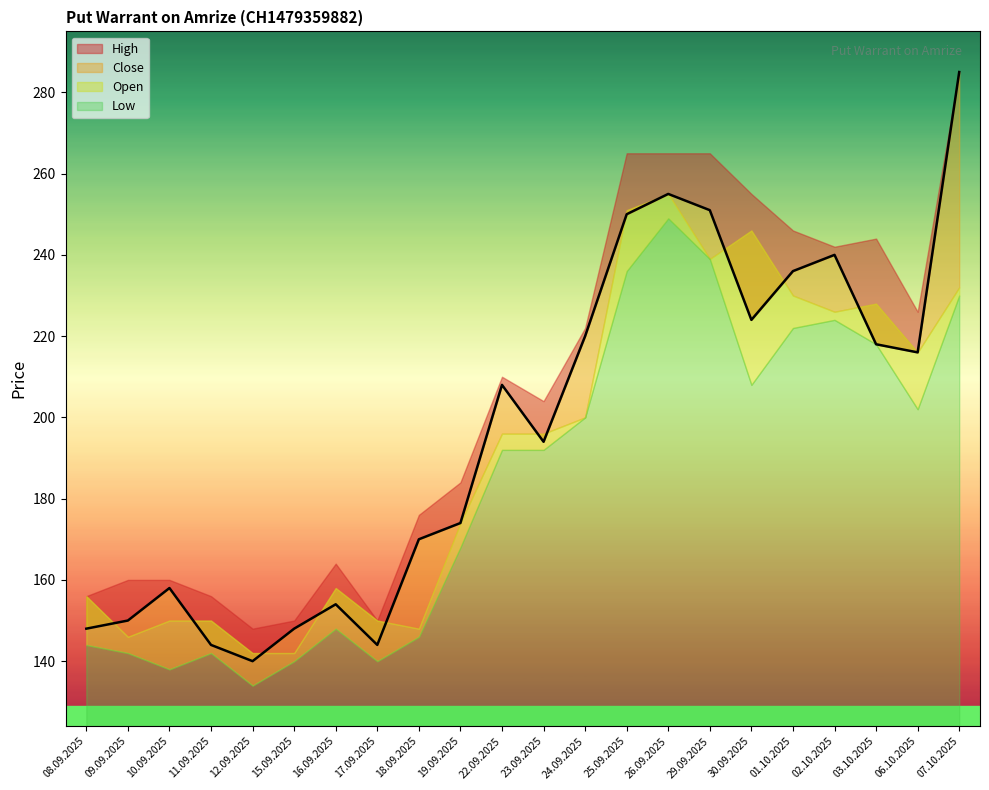

What is the label of the 12th point from the right?

22.09.2025